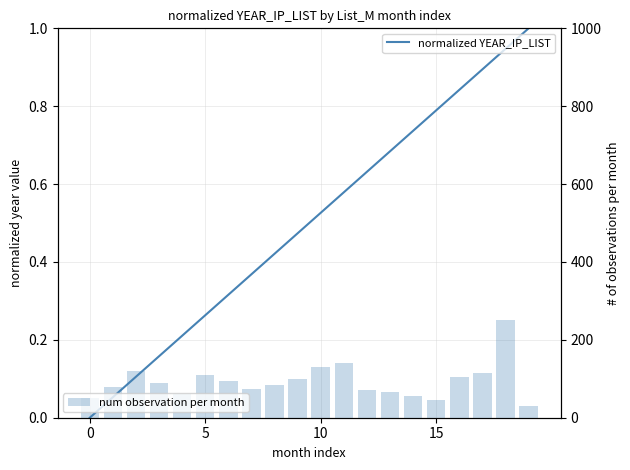

What is the label of the 11th bar from the right?

9